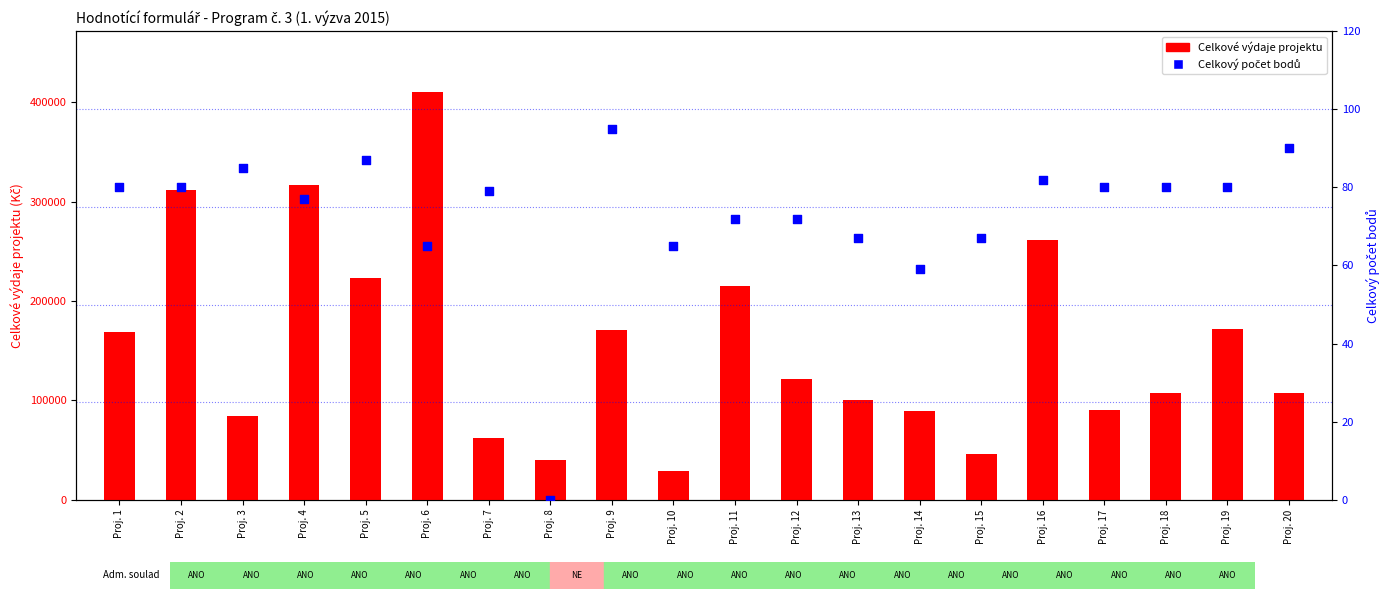

Which series contains the lowest Y value?

Celkový počet bodů